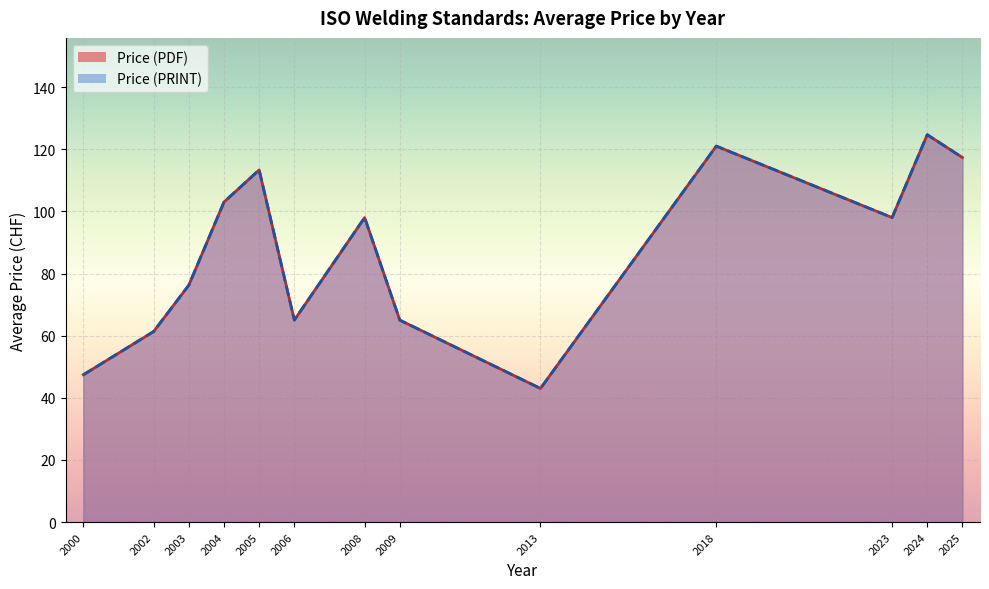

Rank the series by their maximum value, from lowest to highest.

Price (PDF), Price (PRINT)